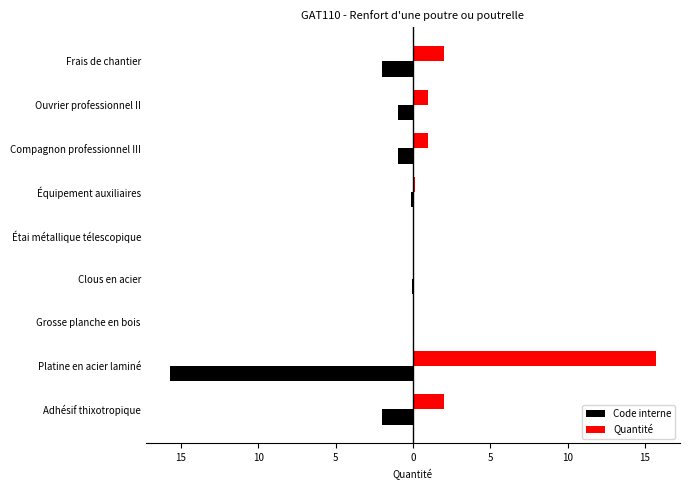

Rank the series by their maximum value, from lowest to highest.

Code interne, Quantité